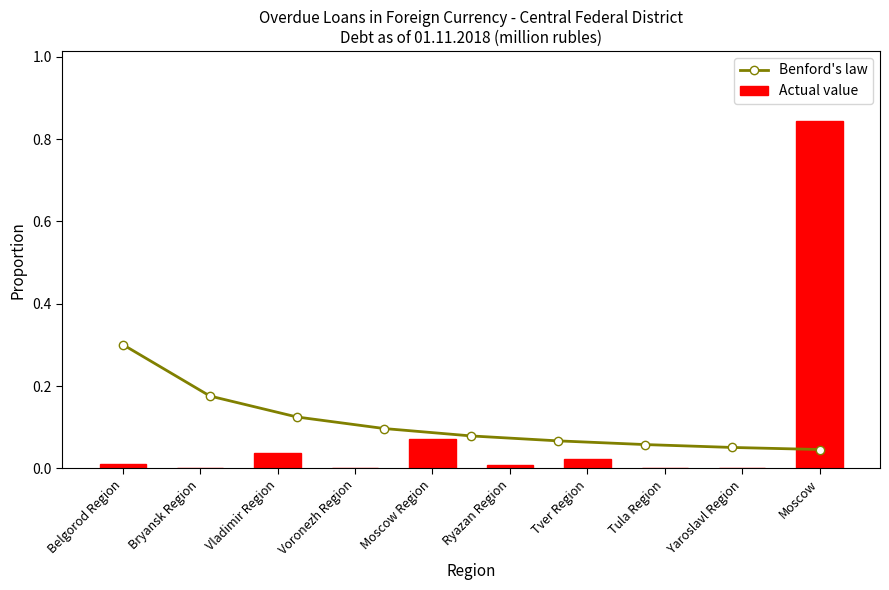

Where is the data nearest to the value 0?

Bryansk Region